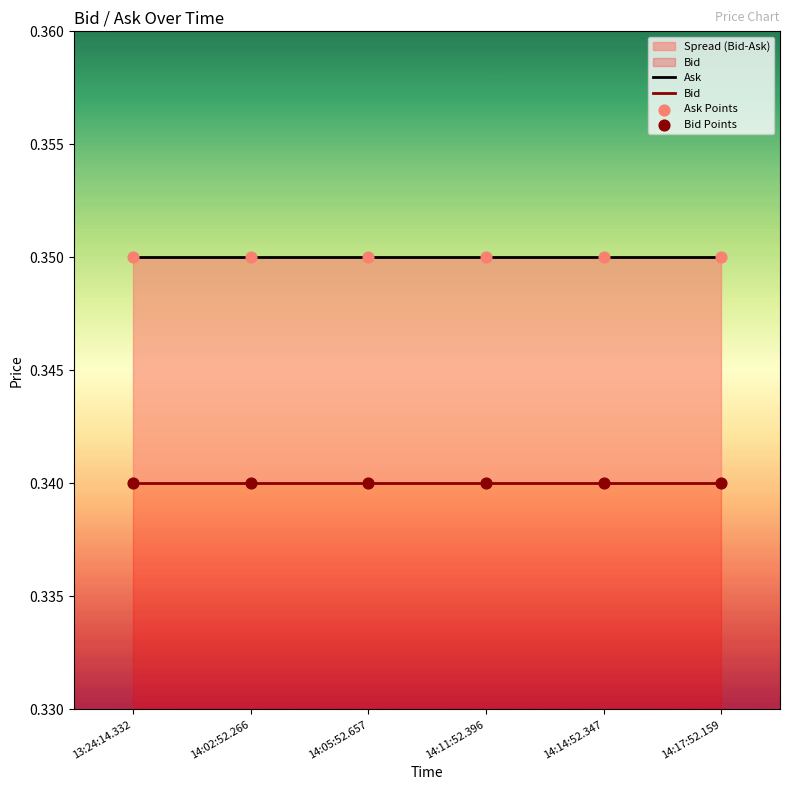

What is the total value across all series at 14:17:52.159?

1.4